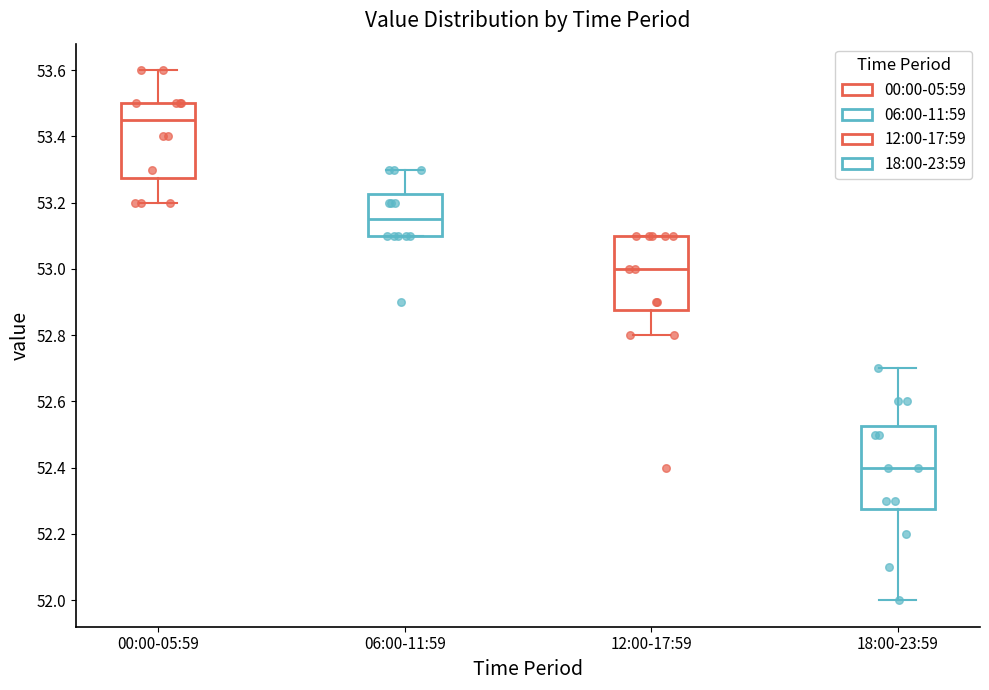

Comparing the boxes themselves (not the whiskers), which one is the tallest?

18:00-23:59